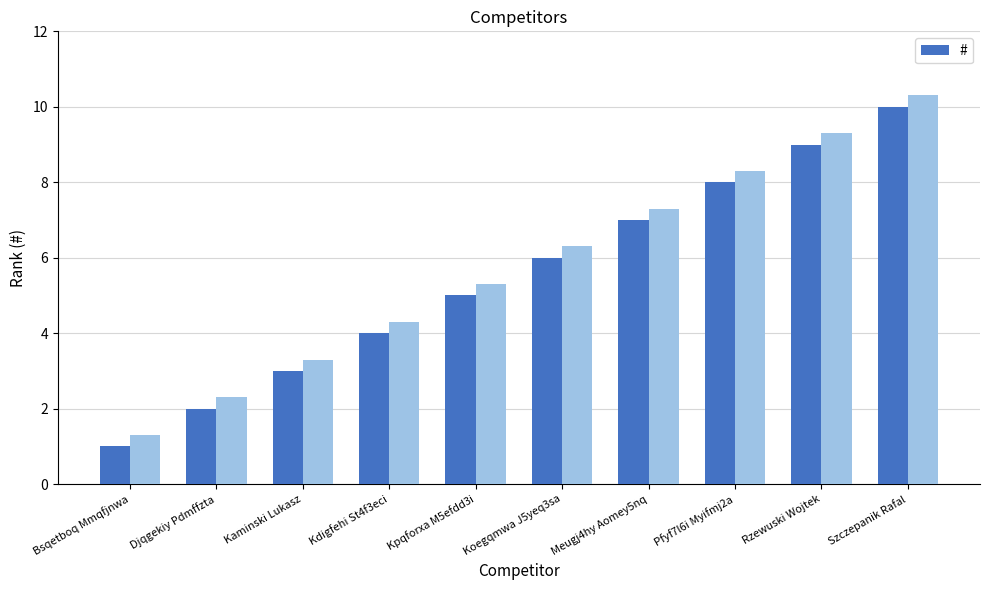

What is the sum of the values at Szczepanik Rafal and Kpqforxa M5efdd3i?

15